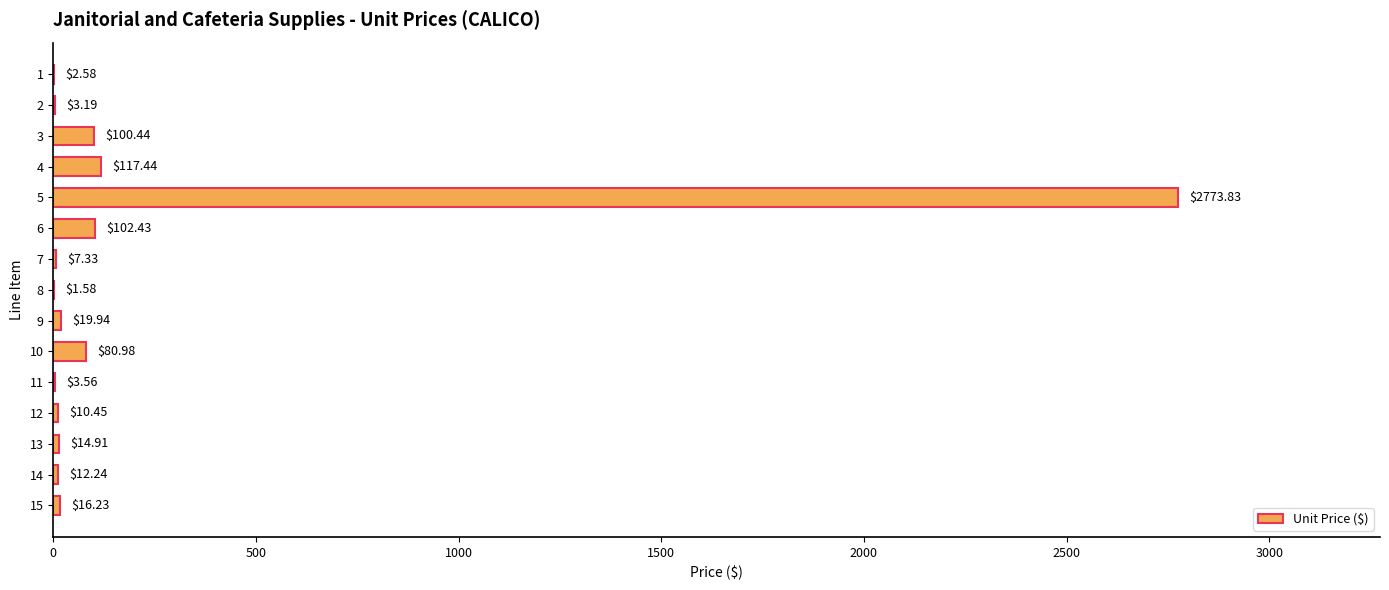

Between 13 and 8, which is larger?

13